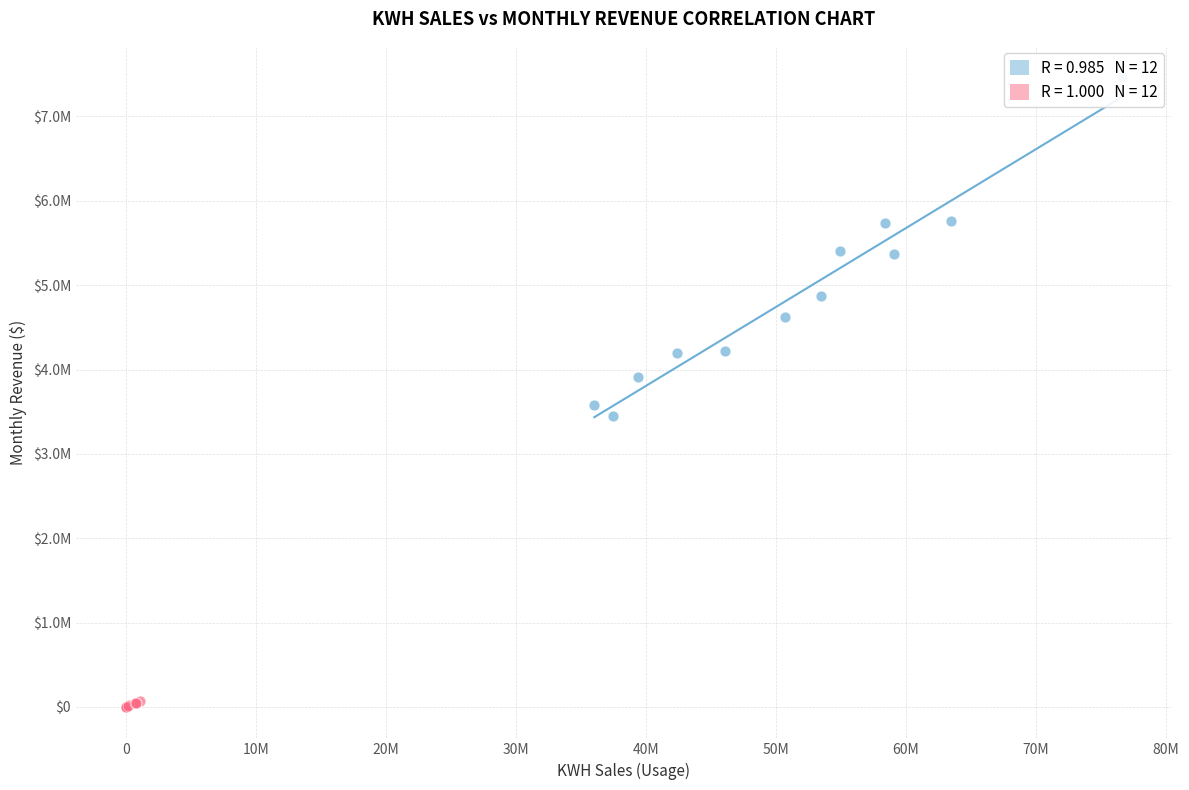

Which series has the widest spread of Y values?

RATE 10 + NEW